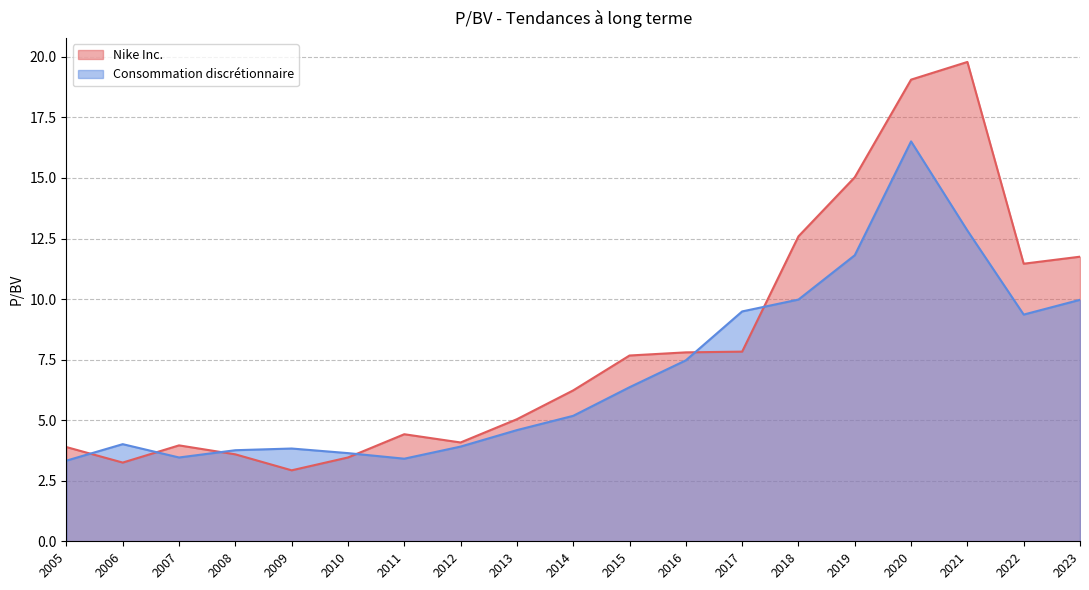

Which series has the largest total across all categories?

Nike Inc.